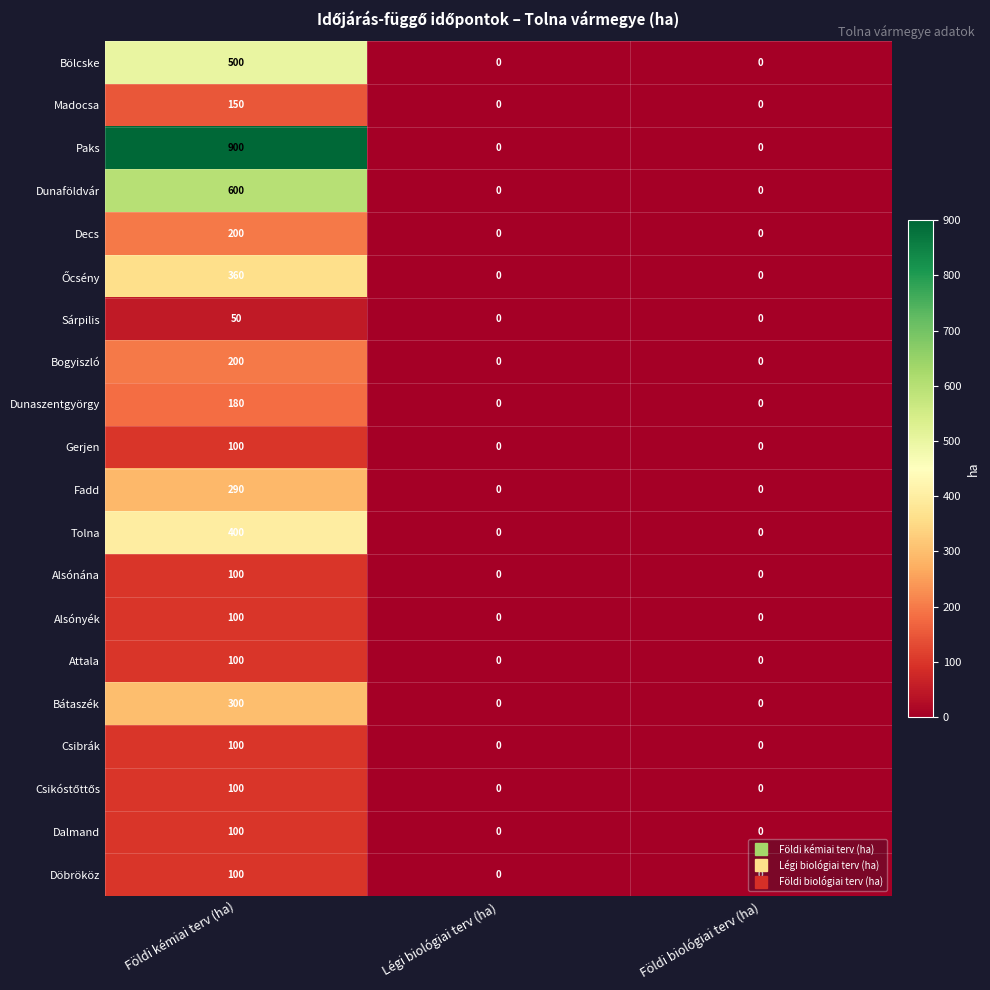

How many series are shown in this chart?

20